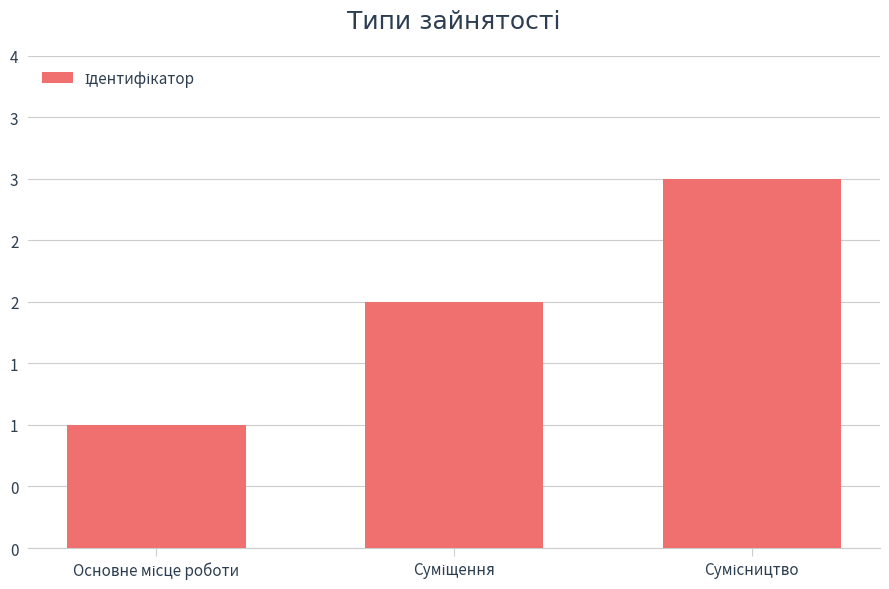

List the labels in order of value, smallest first.

Основне місце роботи, Суміщення, Сумісництво